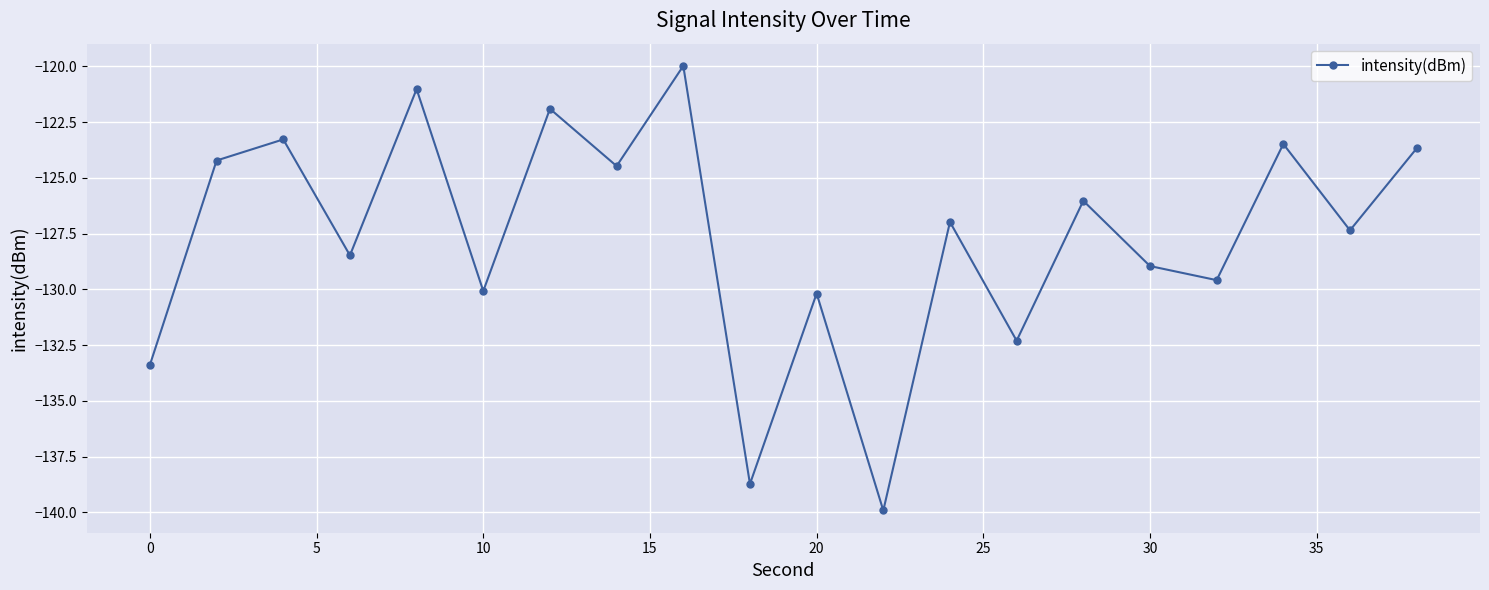

Does the chart display data point markers on the line(s)?

Yes